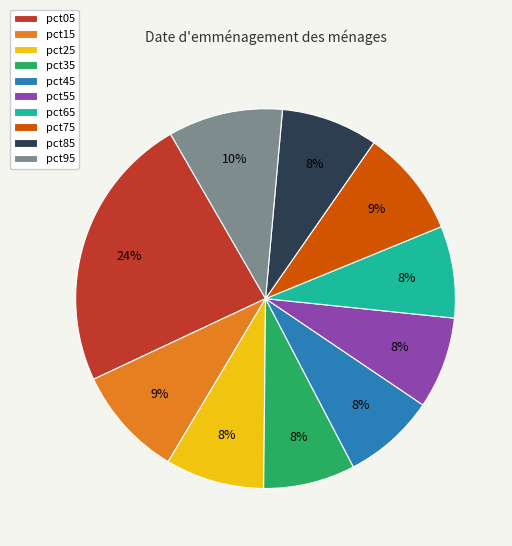

To the nearest percent, what is the difference between the largest and smallest slice percentages?

16%